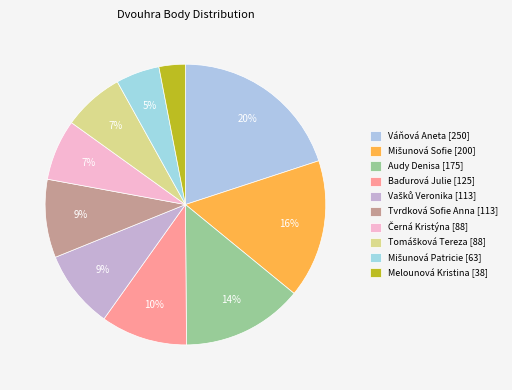

How many slices are in this pie chart?

10